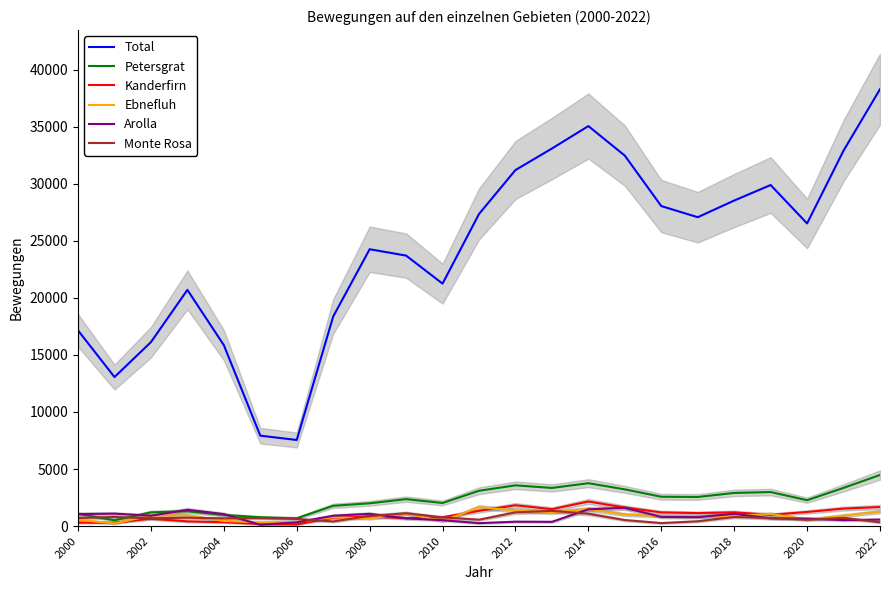

Where does the Monte Rosa series first go above 700?

2000